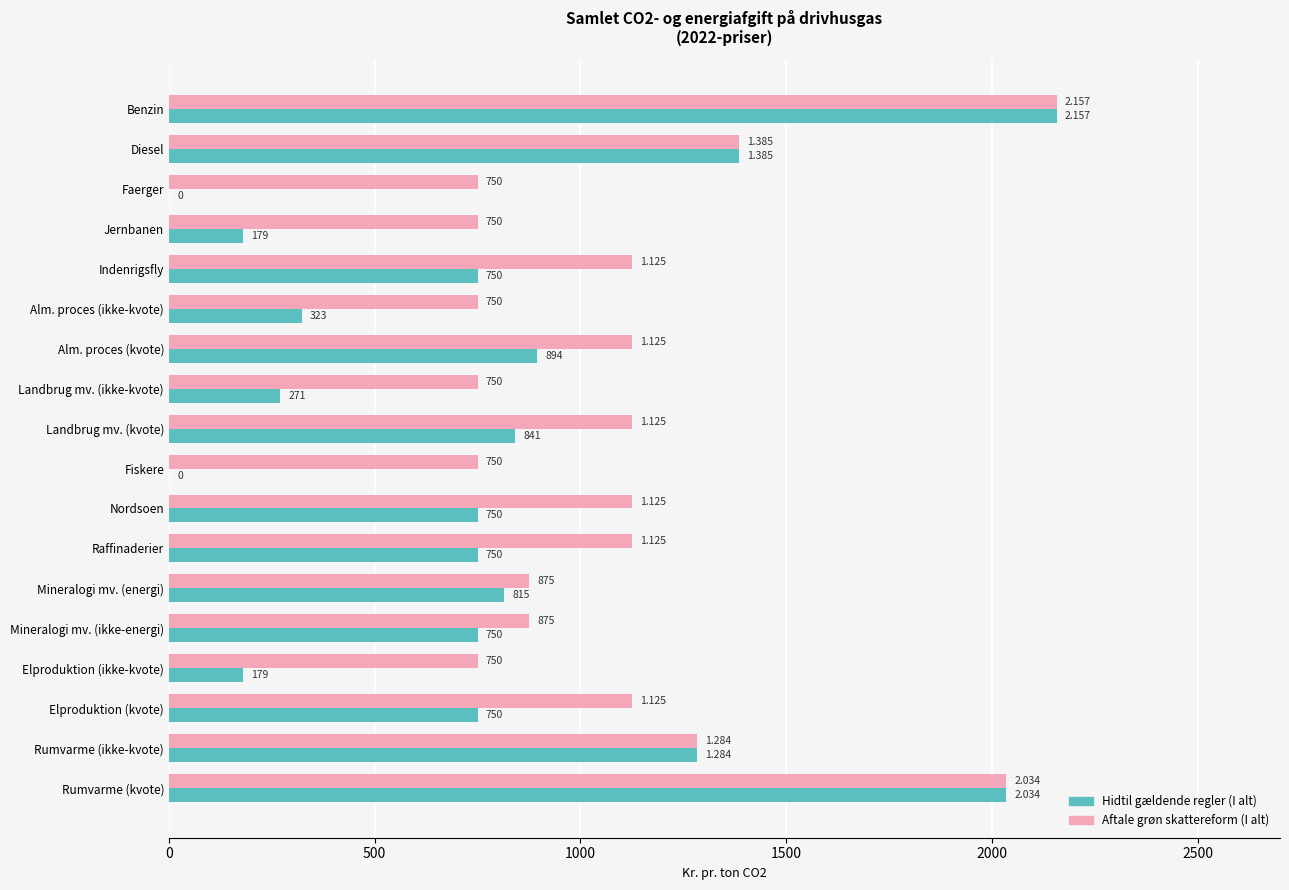

At which category is the sum across all series the highest?

Benzin